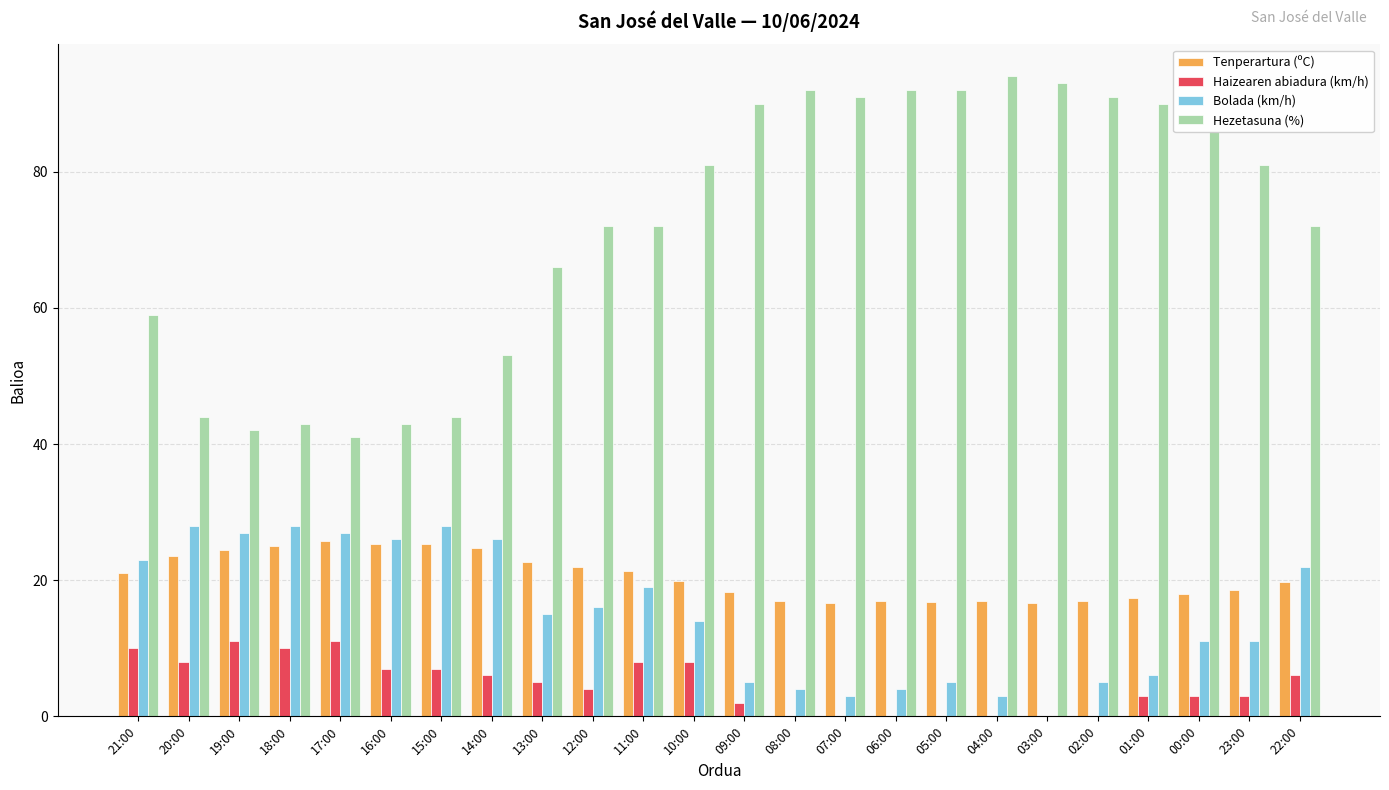

At which label is Hezetasuna (%) closest to 67?

13:00